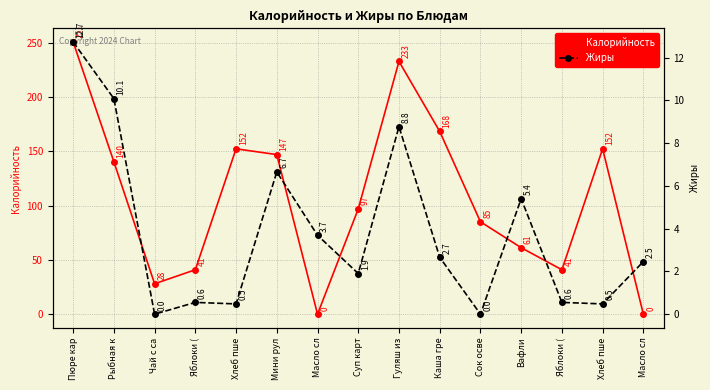

At which category does Калорийность reach its first local valley?

Чай с са